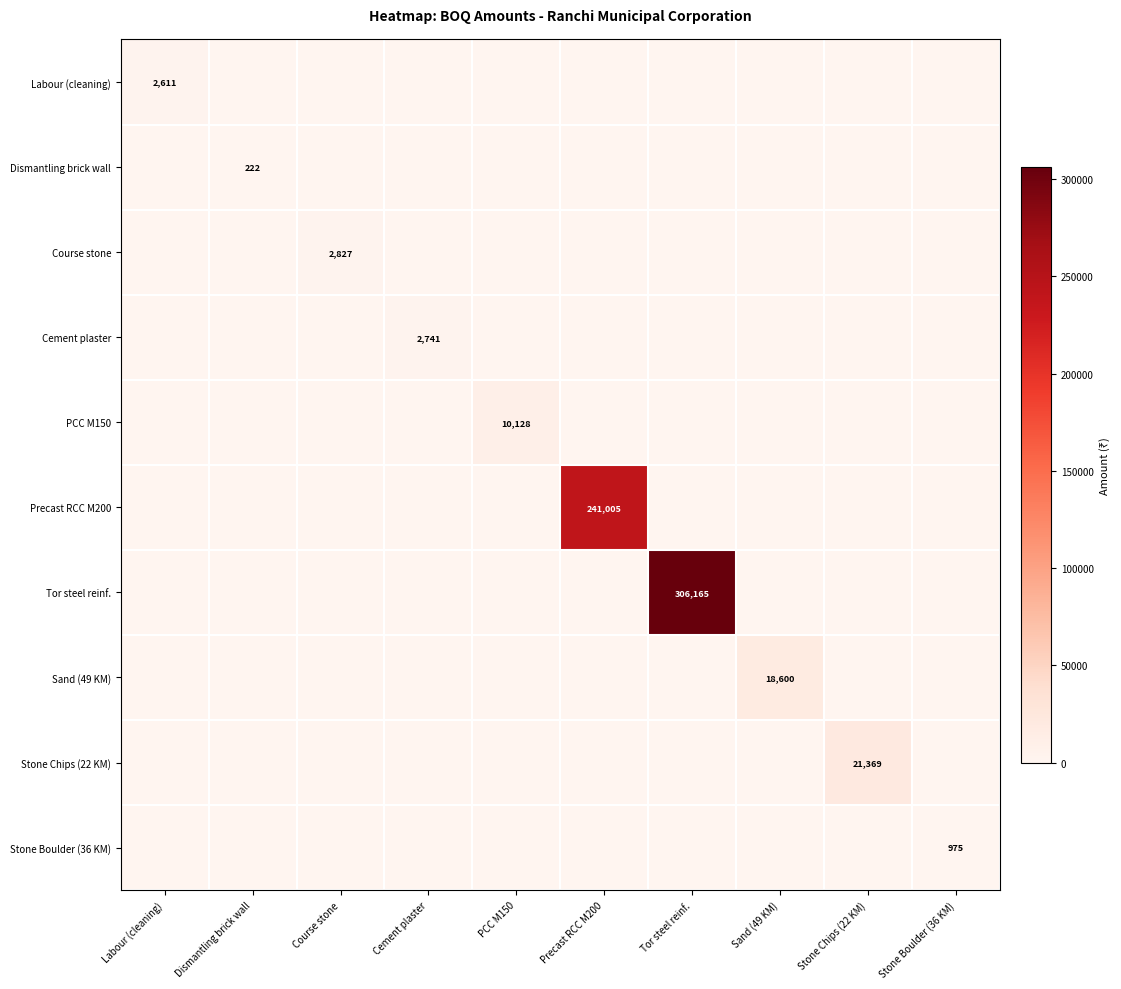

What is the sum of all Labour (cleaning) values?

2611.2